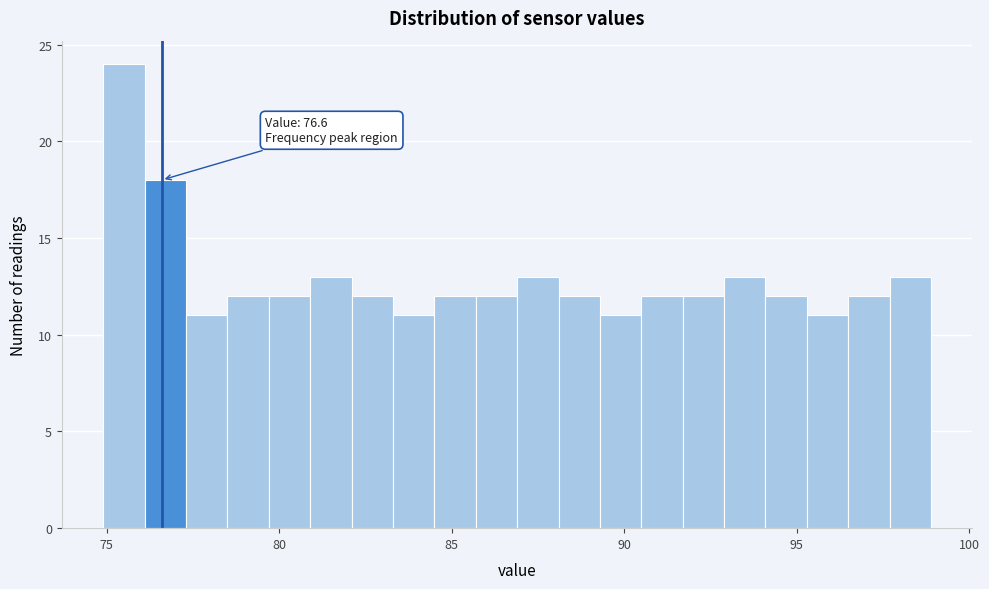

Read against the x-axis, roughly where is the centre of the tallest bar?

75.5